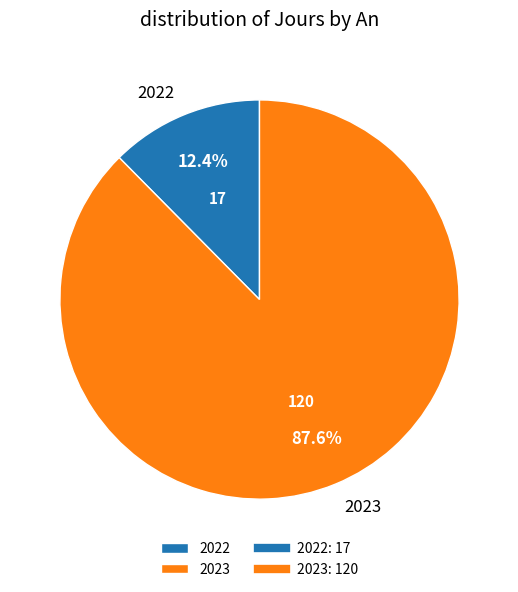

What percentage is the 2023 slice, to the nearest percent?

88%